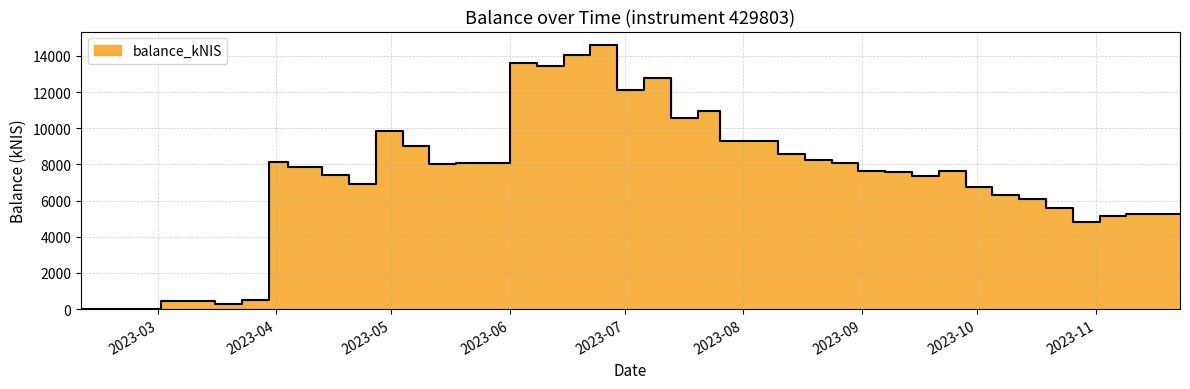

List the labels in order of value, smallest first.

2023-02-09, 2023-03-16, 2023-03-02, 2023-03-09, 2023-03-23, 2023-10-26, 2023-11-02, 2023-11-09, 2023-11-16, 2023-11-23, 2023-10-19, 2023-10-12, 2023-10-05, 2023-09-28, 2023-04-20, 2023-09-14, 2023-04-13, 2023-09-07, 2023-09-21, 2023-08-31, 2023-04-04, 2023-05-11, 2023-05-24, 2023-05-18, 2023-08-24, 2023-03-30, 2023-08-17, 2023-08-10, 2023-05-04, 2023-08-03, 2023-07-26, 2023-04-27, 2023-07-13, 2023-07-20, 2023-06-29, 2023-07-06, 2023-06-08, 2023-06-01, 2023-06-15, 2023-06-22